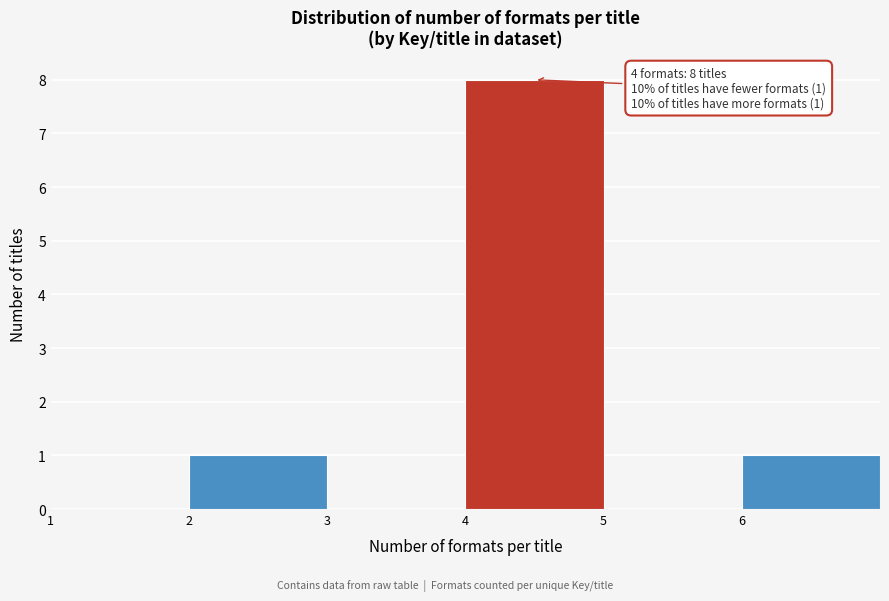

Over which range of the x-axis is the bar tallest?

4 to 5